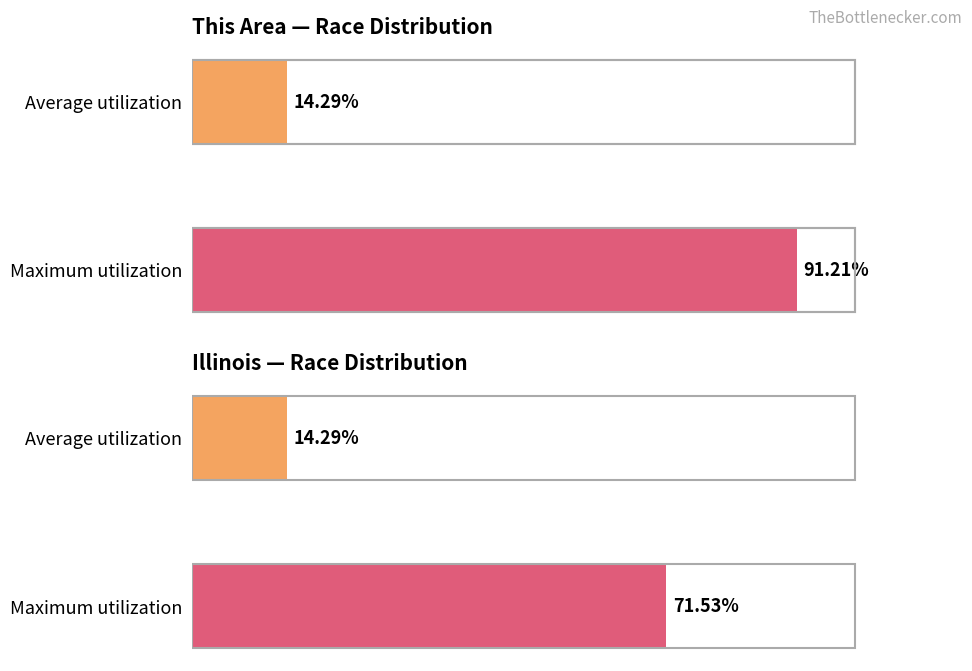

True or false: the data shows 20.4 at Average utilization.

False